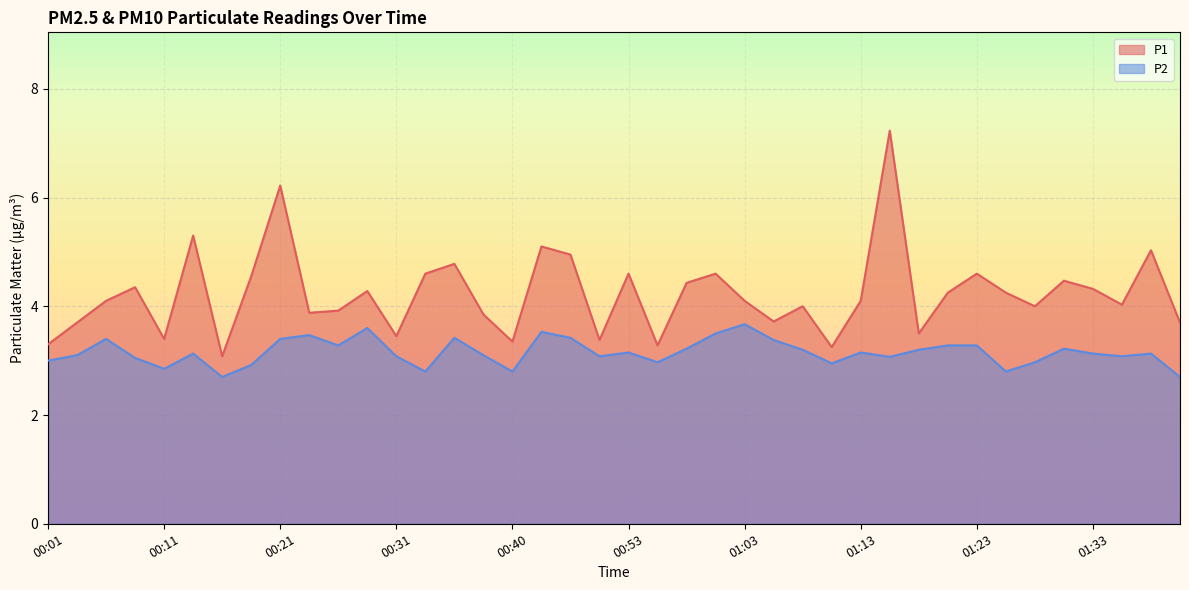

What is the value of the P1 point at the 12th from the left?

4.3